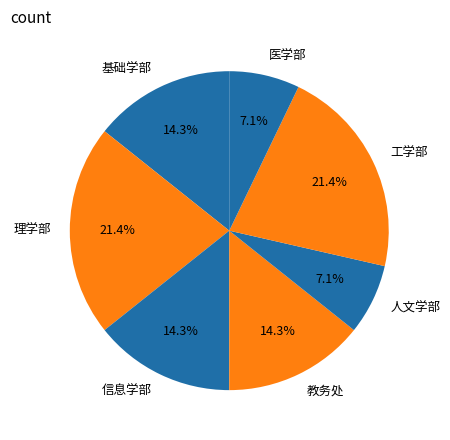

To the nearest percent, what is the difference between the largest and smallest slice percentages?

14%